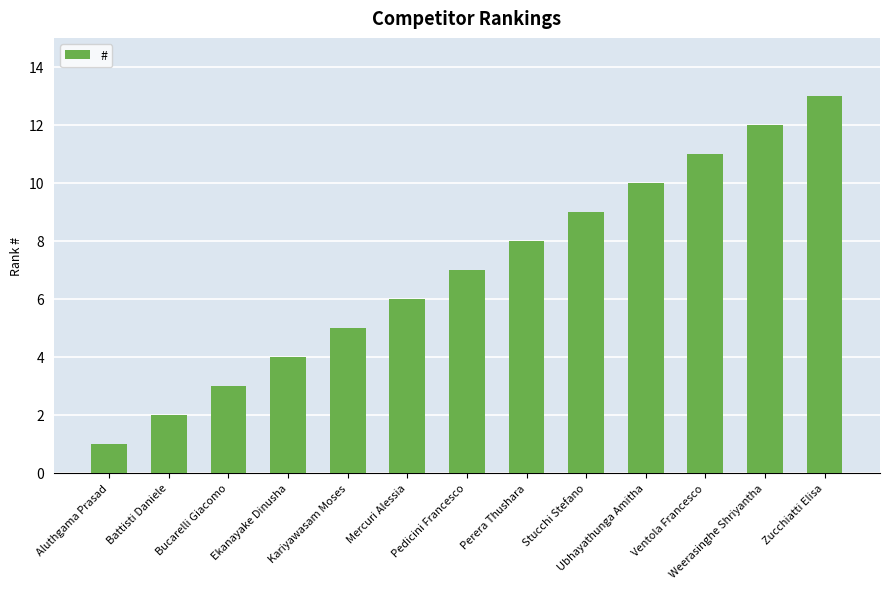

What is the ratio of the value at Aluthgama Prasad to the value at Kariyawasam Moses?

0.2